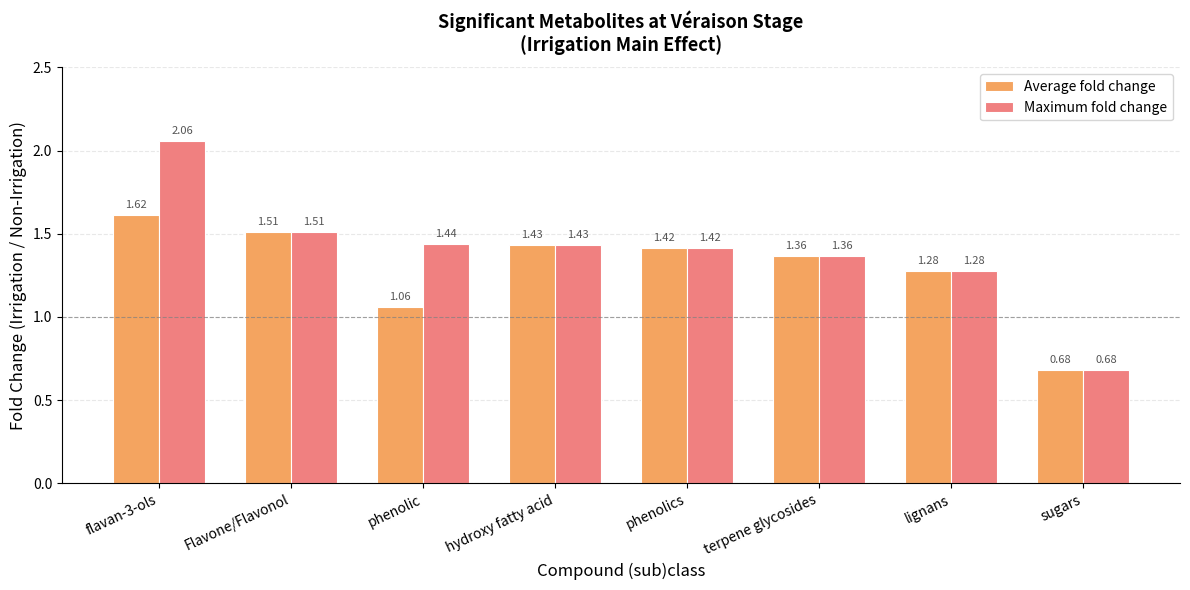

Which series has the widest spread of values?

Maximum fold change